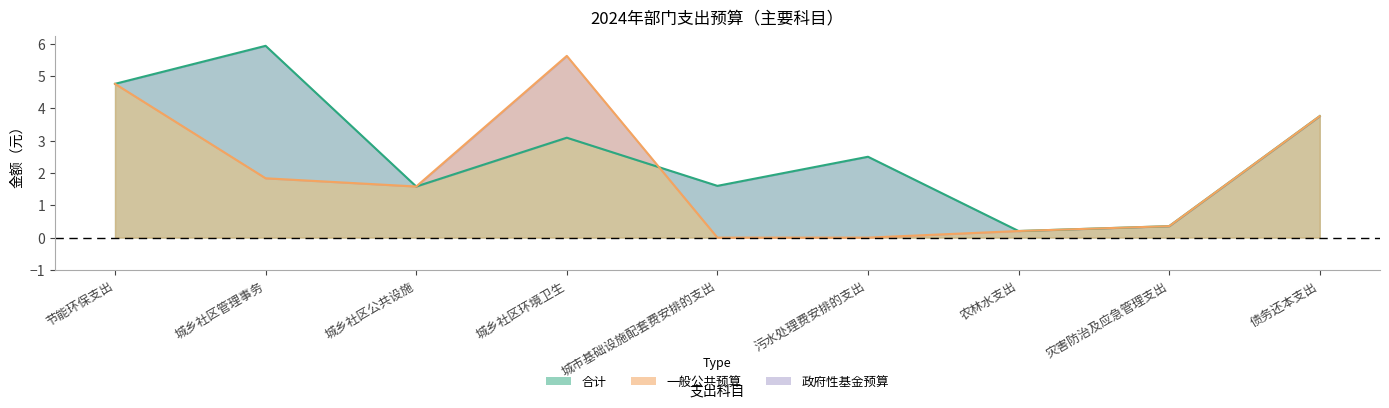

Is it true that 合计 equals 3.0 at 节能环保支出?

False